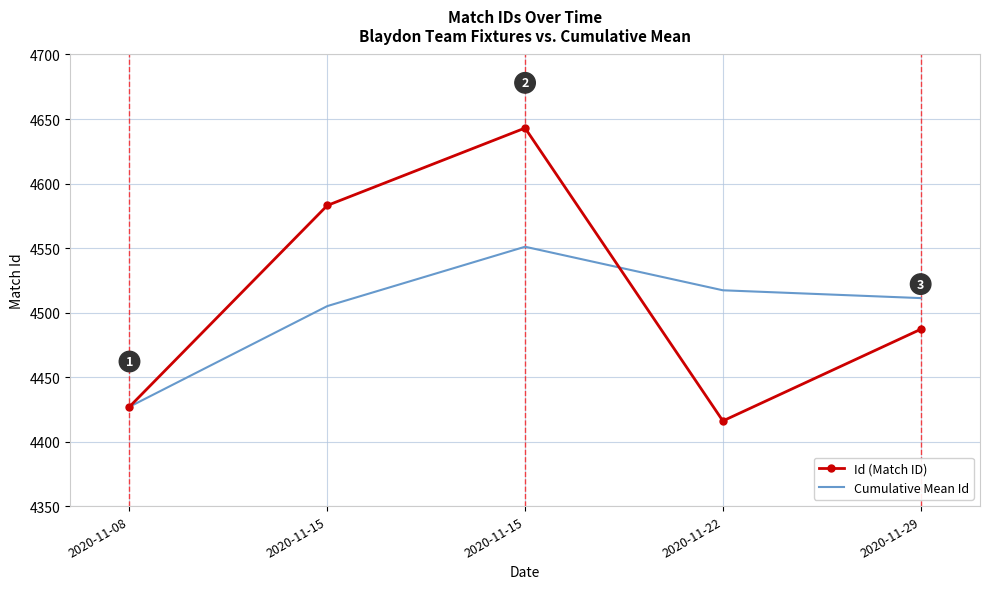

What are all the series names shown in the legend?

Id (Match ID), Cumulative Mean Id